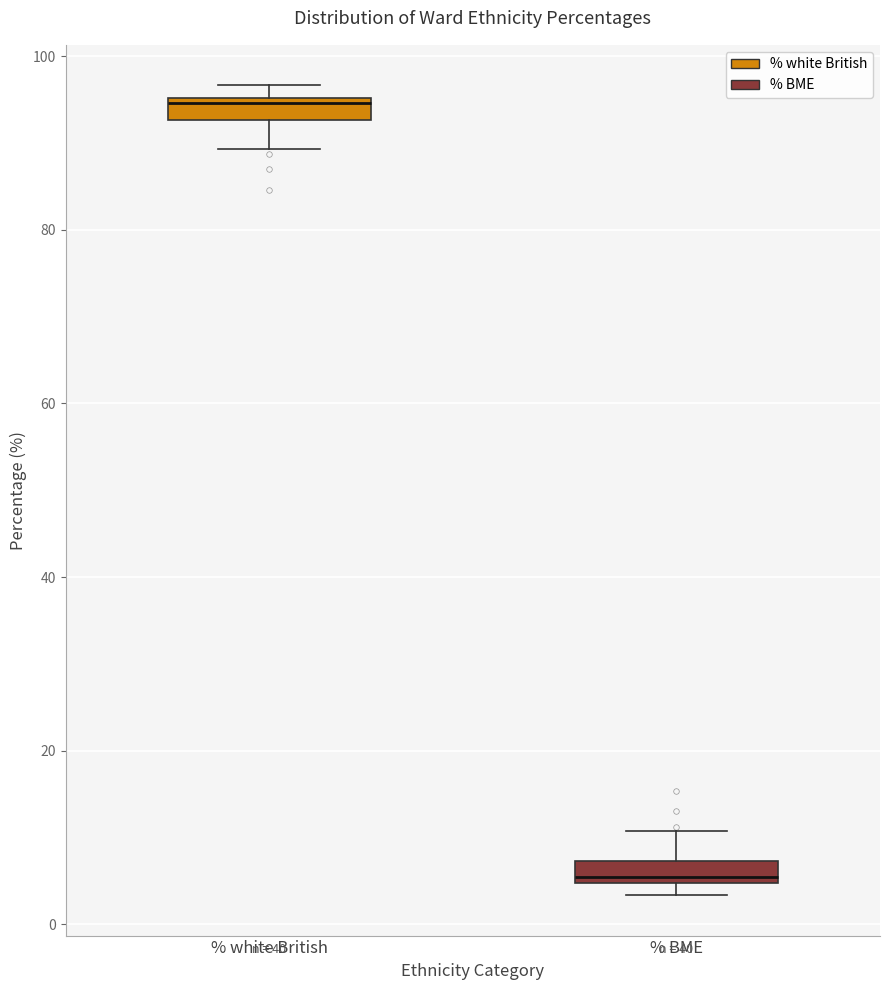

Which box has the highest median line?

% white British